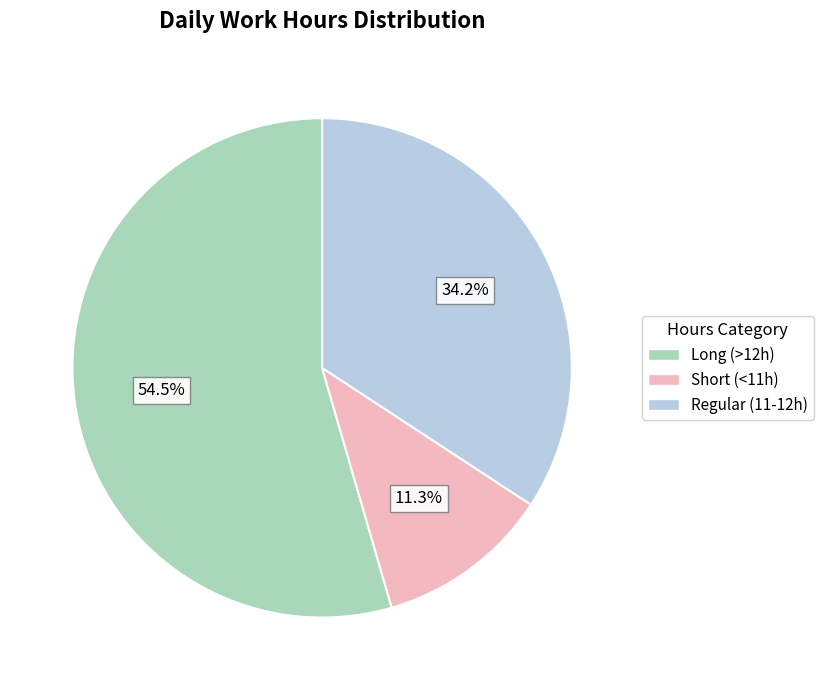

Rank the categories by value from lowest to highest.

Short (<11h), Regular (11-12h), Long (>12h)